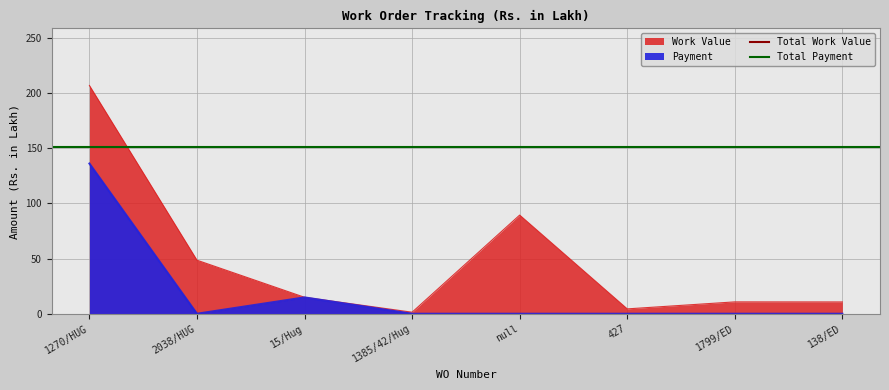

Is it true that Total Work Value equals 386.8 at 1270/HUG?

True